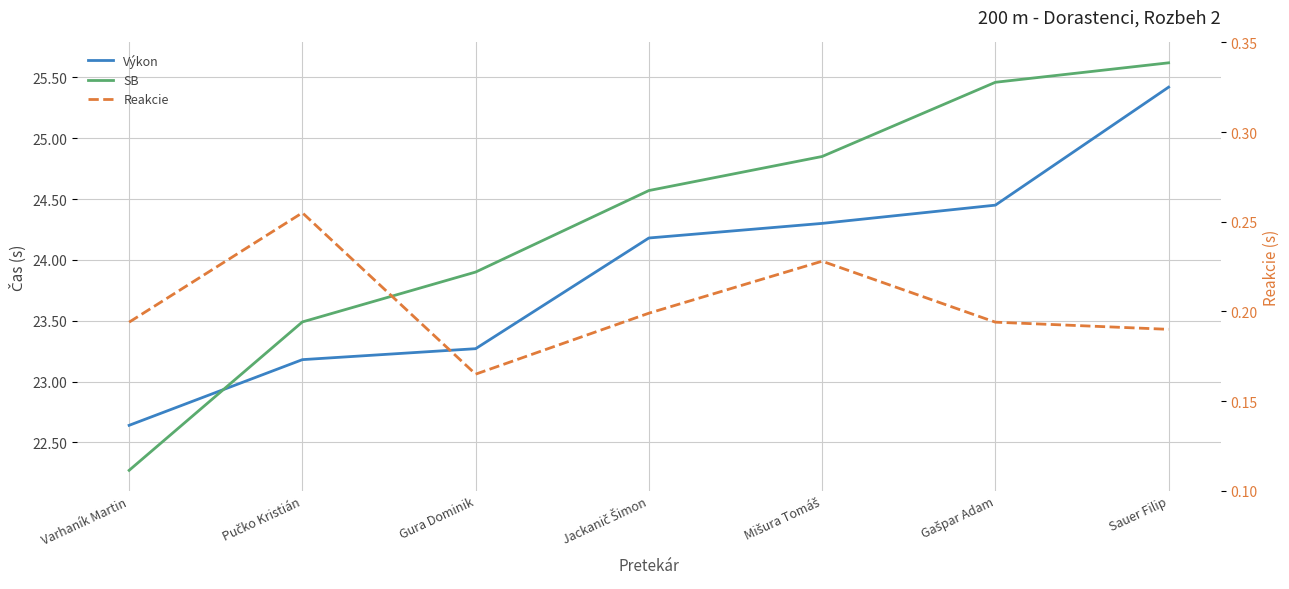

What is the maximum value for Výkon?

25.4